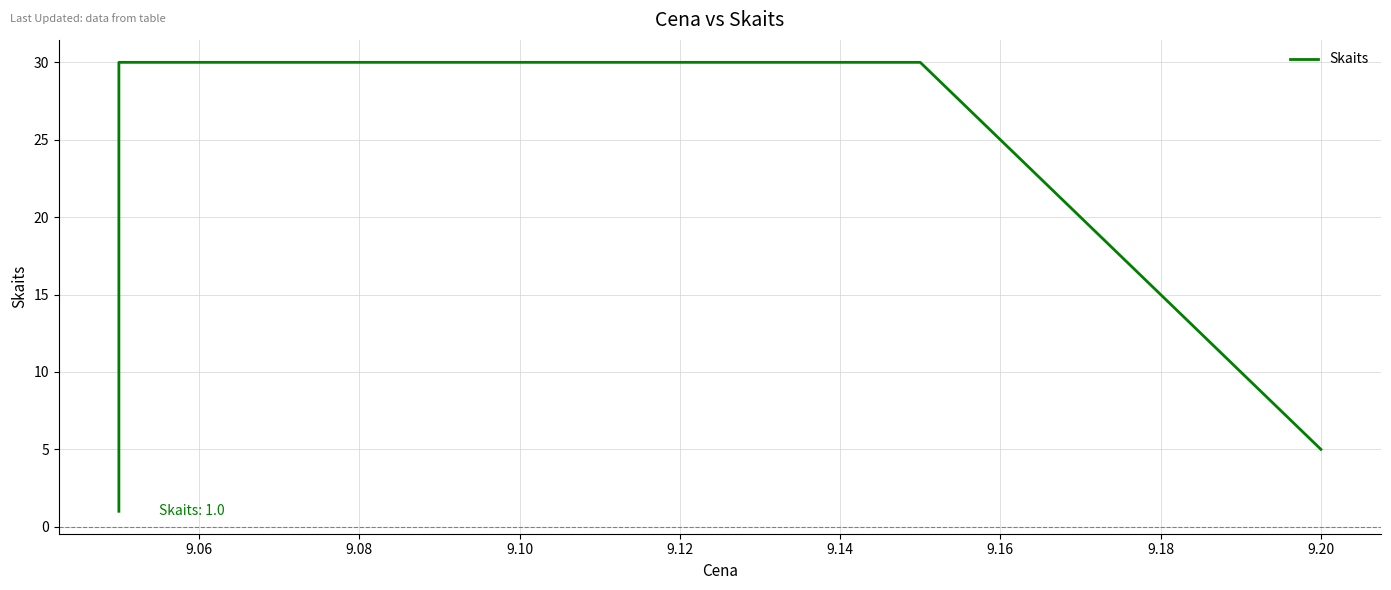

The value at 9.08 is 30. True or false?

True